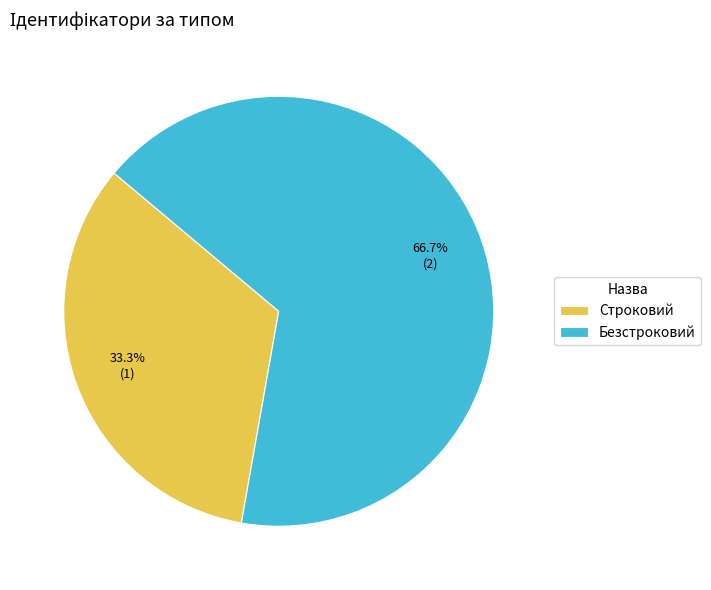

Which has a higher value, Строковий or Безстроковий?

Безстроковий